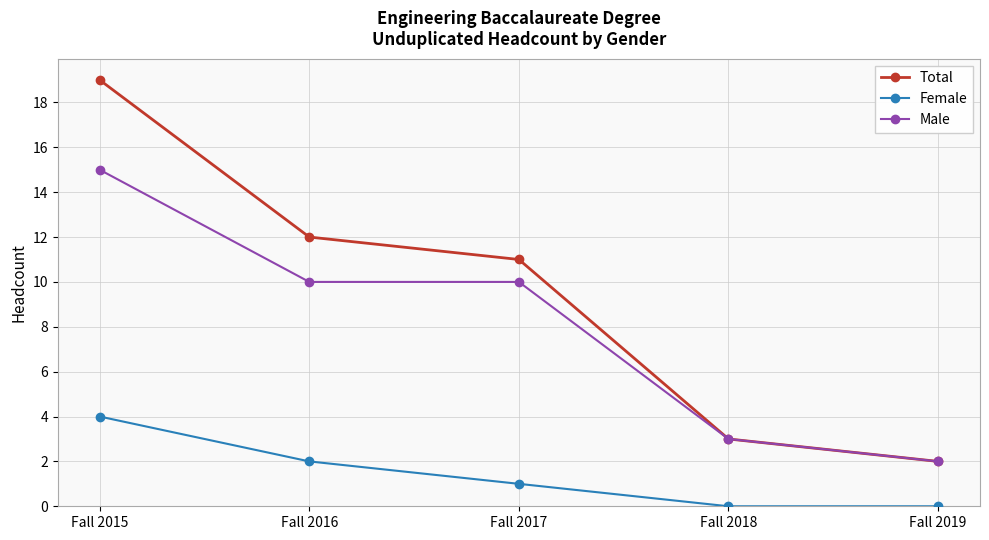

Which series has the largest total across all categories?

Total